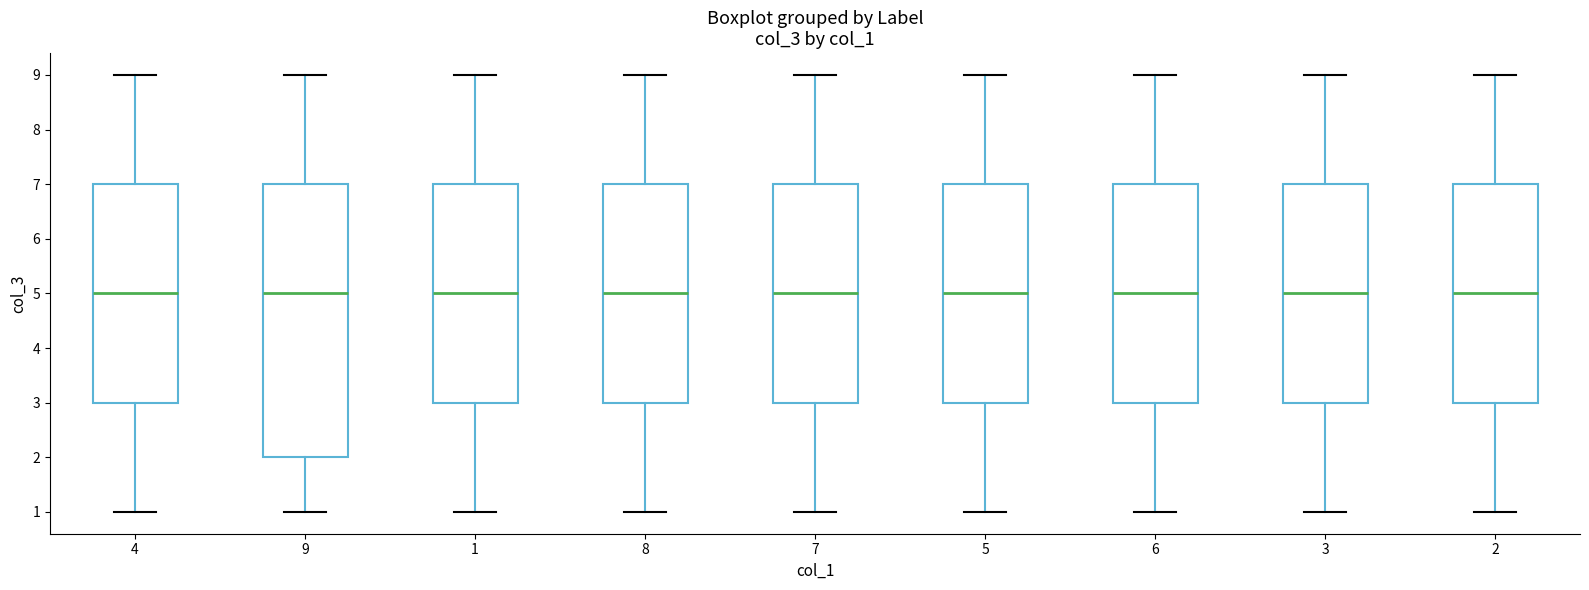

Where is the upper edge of the box at x = 8 on the y-axis? The values are not printed on the chart, so give them approximately, as read against the axis.

7